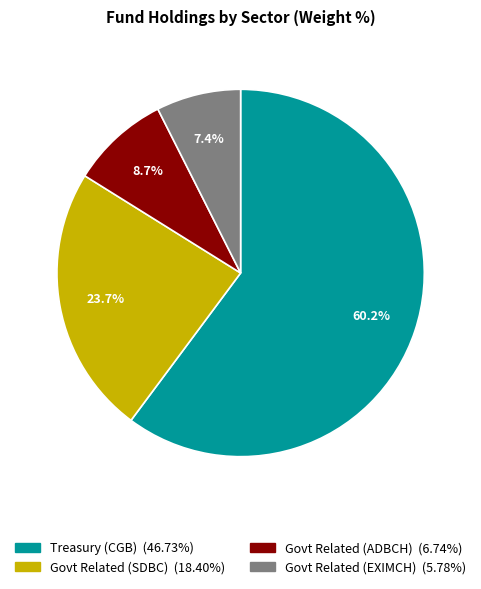

Is there any slice that represents more than half of the pie?

Yes